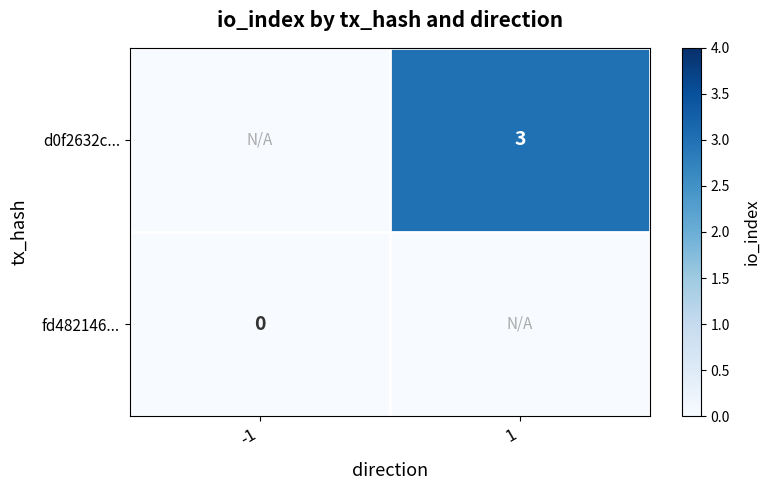

Is it true that d0f2632c... equals 2 at 1?

False